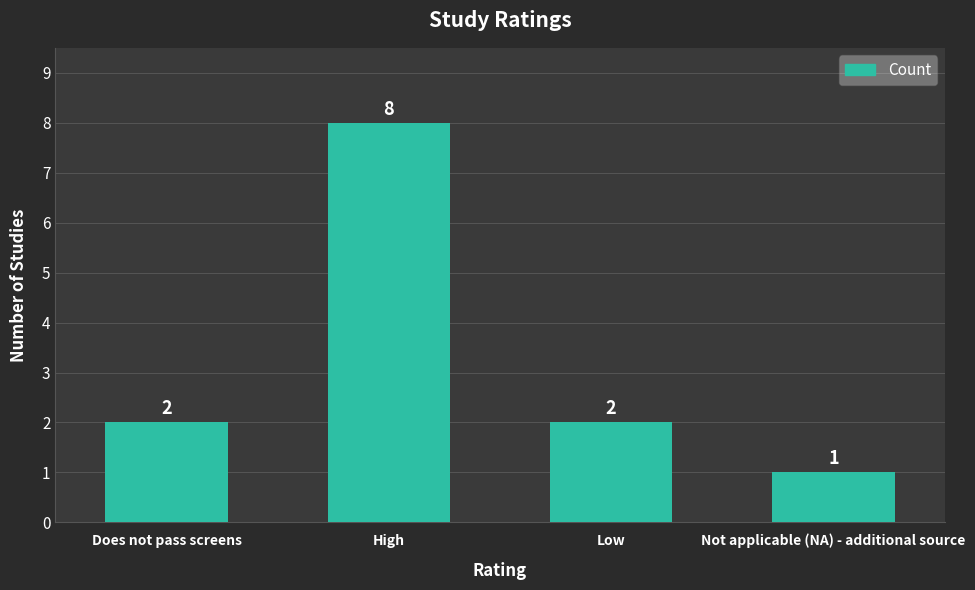

How many bars are there in total?

4